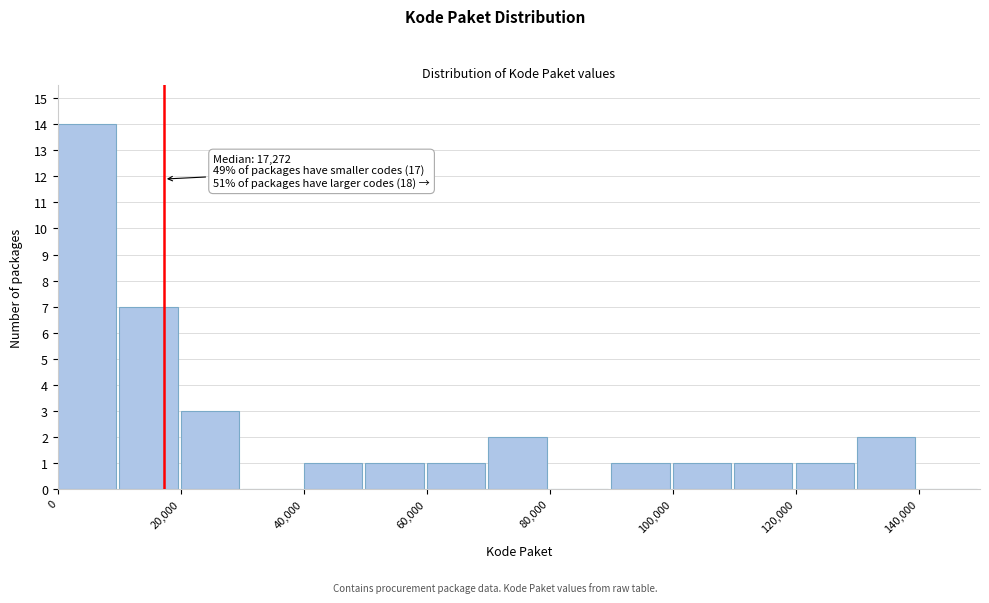

Over which range of the x-axis is the bar tallest?

0 to 10000